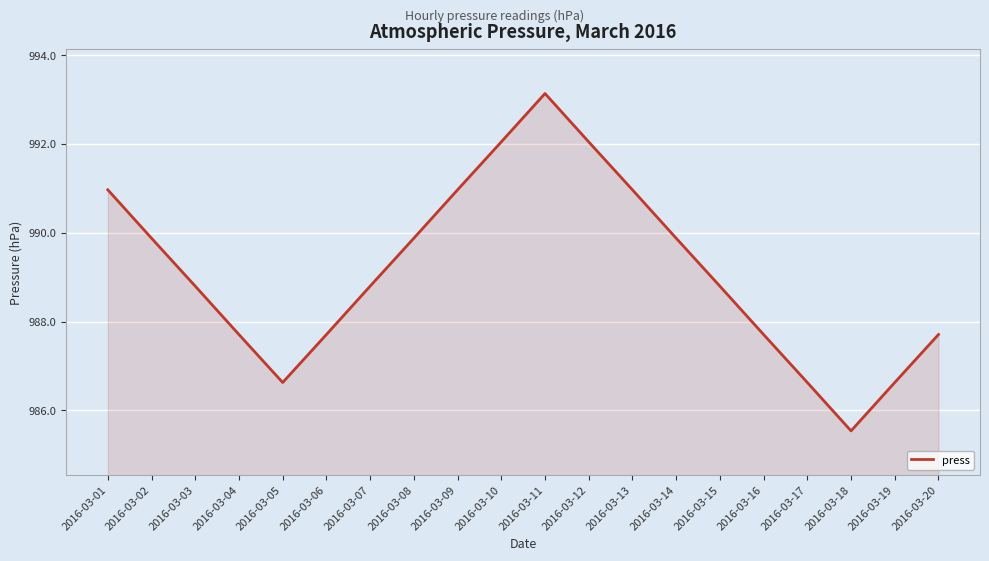

Approximately how many times larger is the value at 2016-03-02 compared to 2016-03-15?

1.0